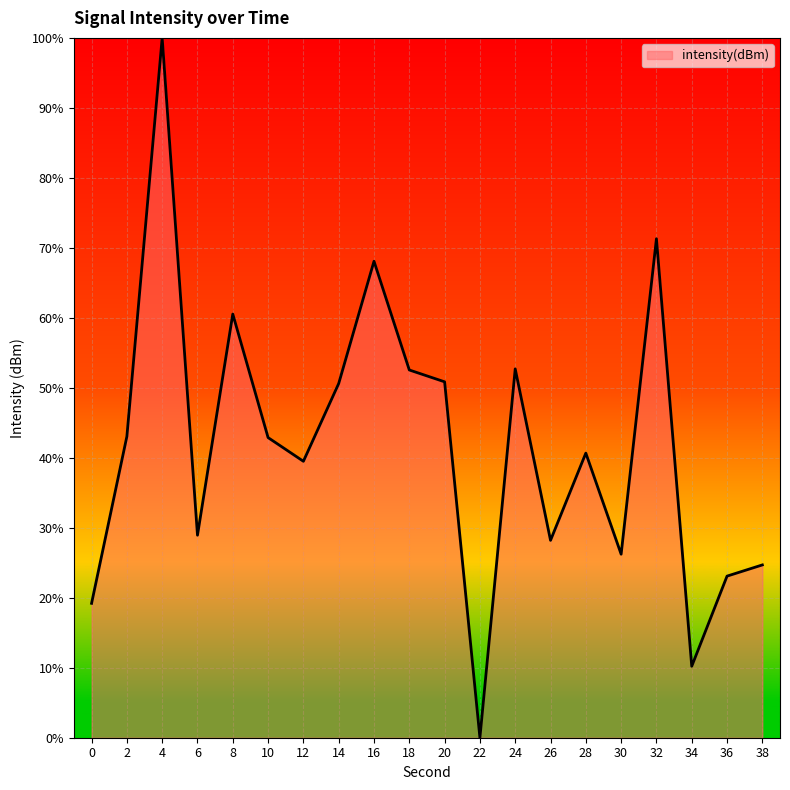

Read the value at 16.

68.1